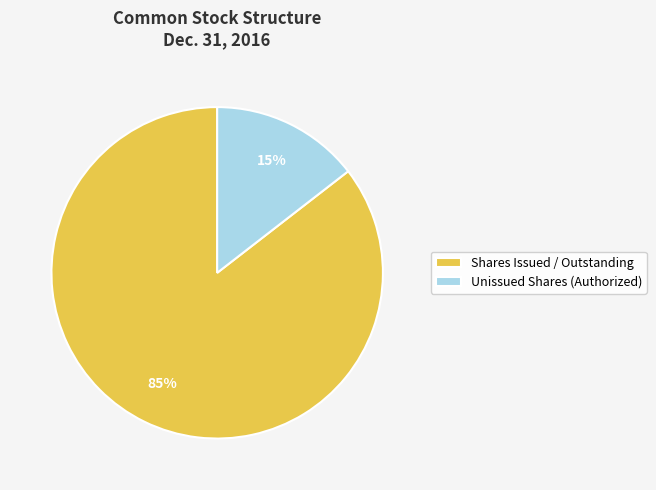

Which category accounts for the majority?

Shares Issued / Outstanding